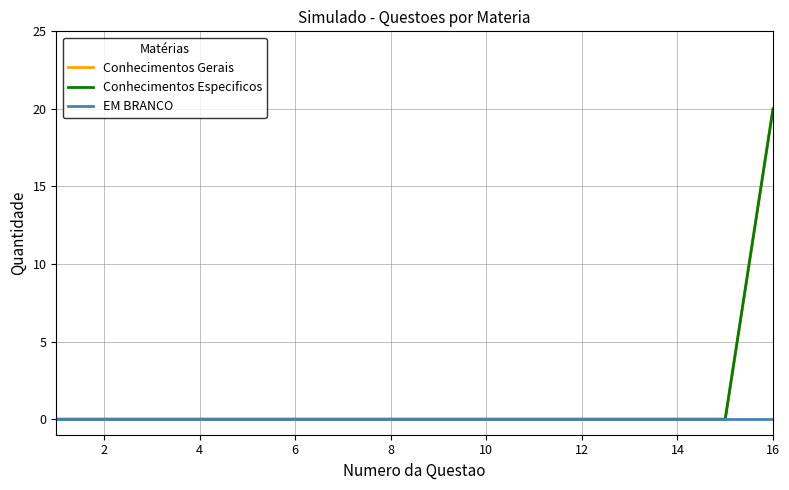

True or false: EM BRANCO and Conhecimentos Especificos cross at least once.

False